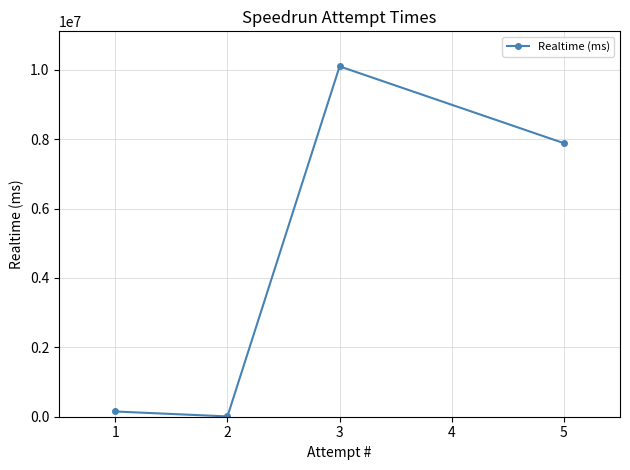

Read the value at 5, to the nearest 100.

7883300